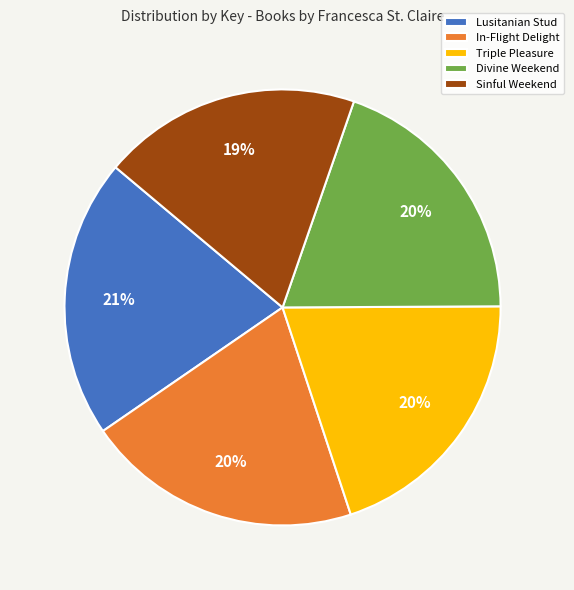

What percentage is the Divine Weekend slice, to the nearest percent?

20%